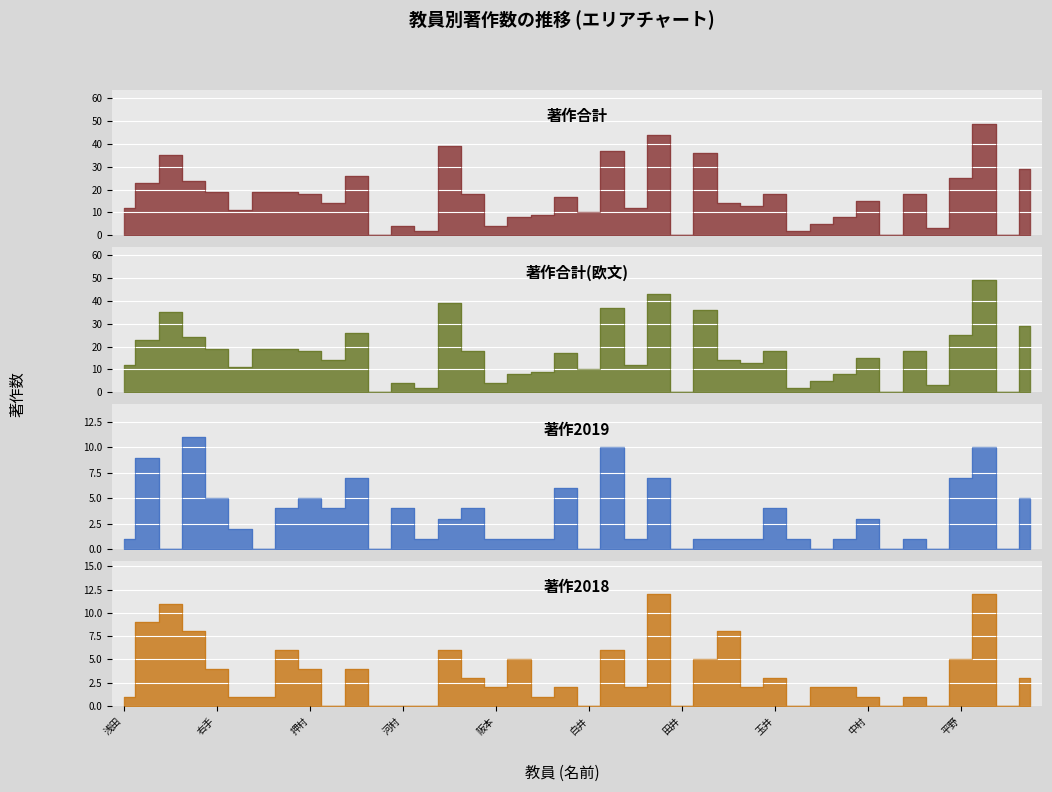

What is the difference between the second highest and minimum values in the 著作2018 series?

12